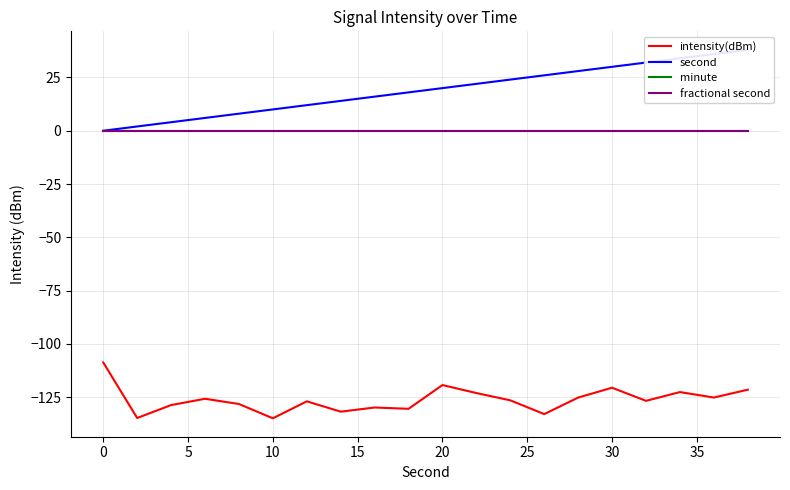

Where does the intensity(dBm) series first go above -126?

0